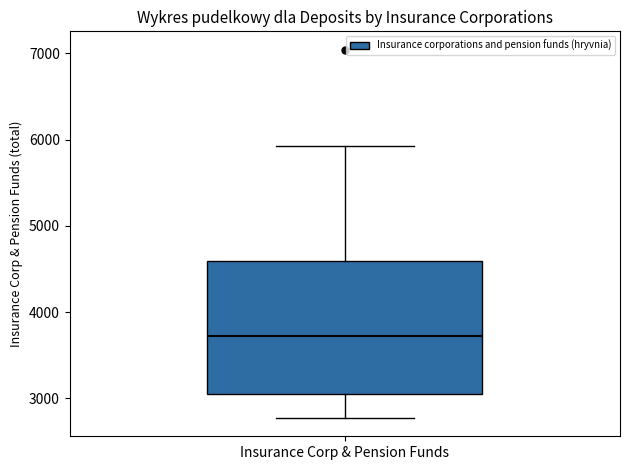

Where does the upper whisker of the box for Insurance Corp & Pension Funds end on the y-axis? The values are not printed on the chart, so give them approximately, as read against the axis.

5900